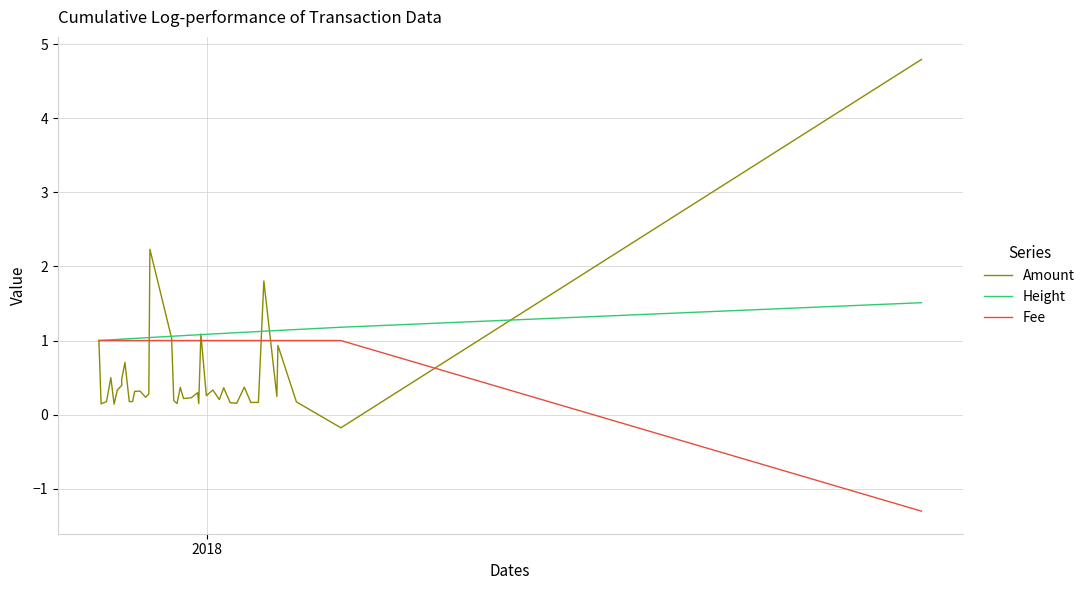

Which series has the widest spread of values?

Amount